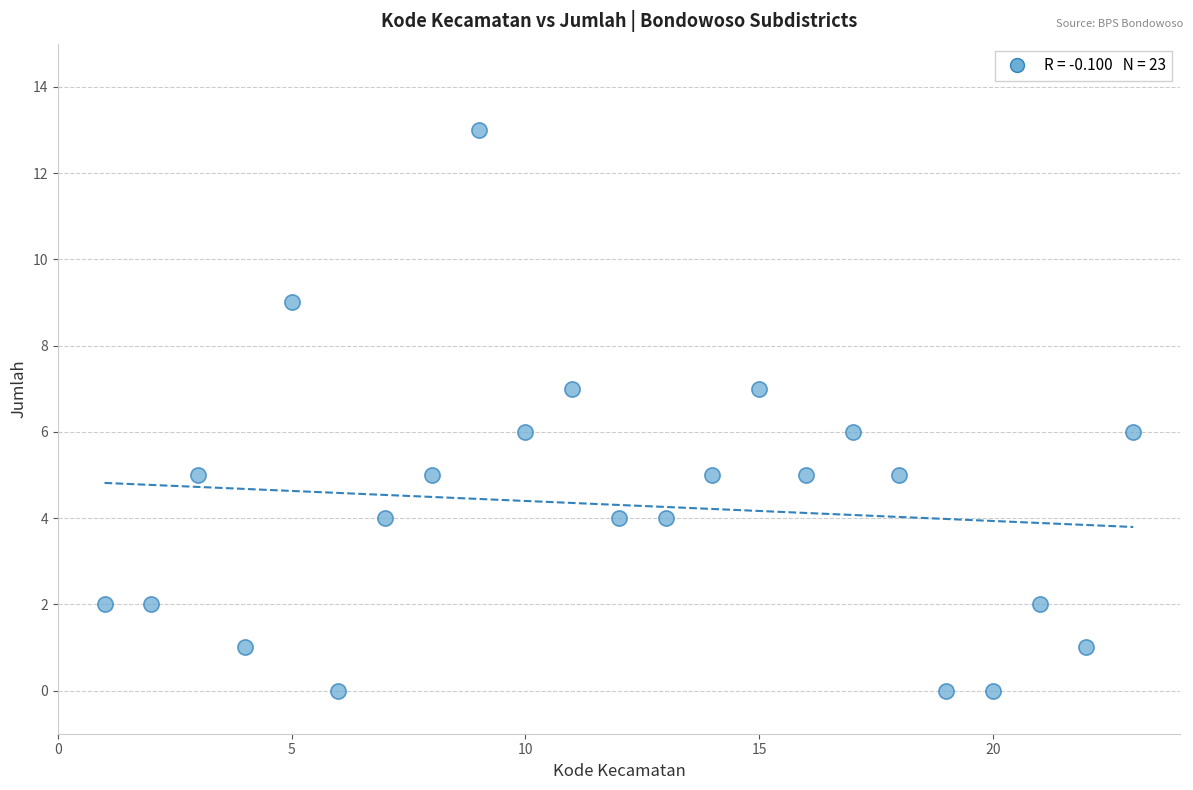

What is the range of X values (max minus min)?

22